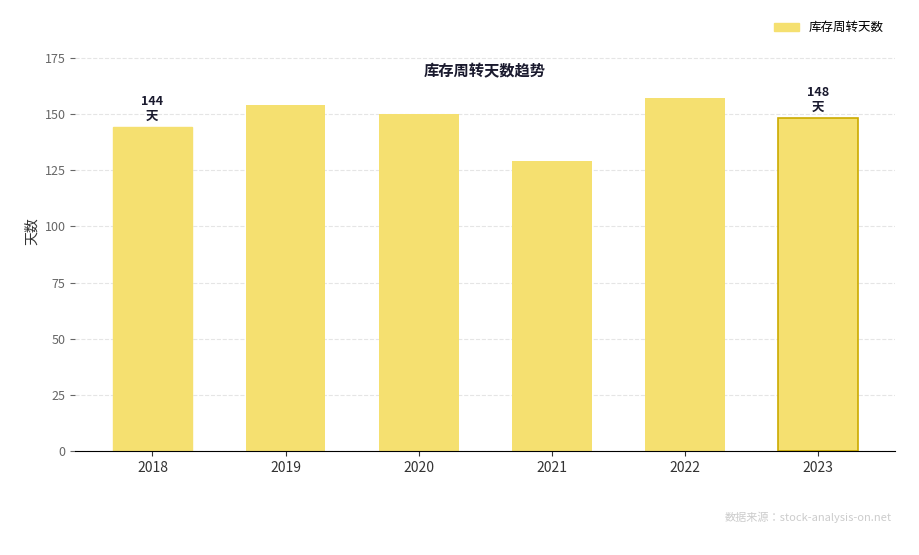

Does the chart contain stacked bars?

No